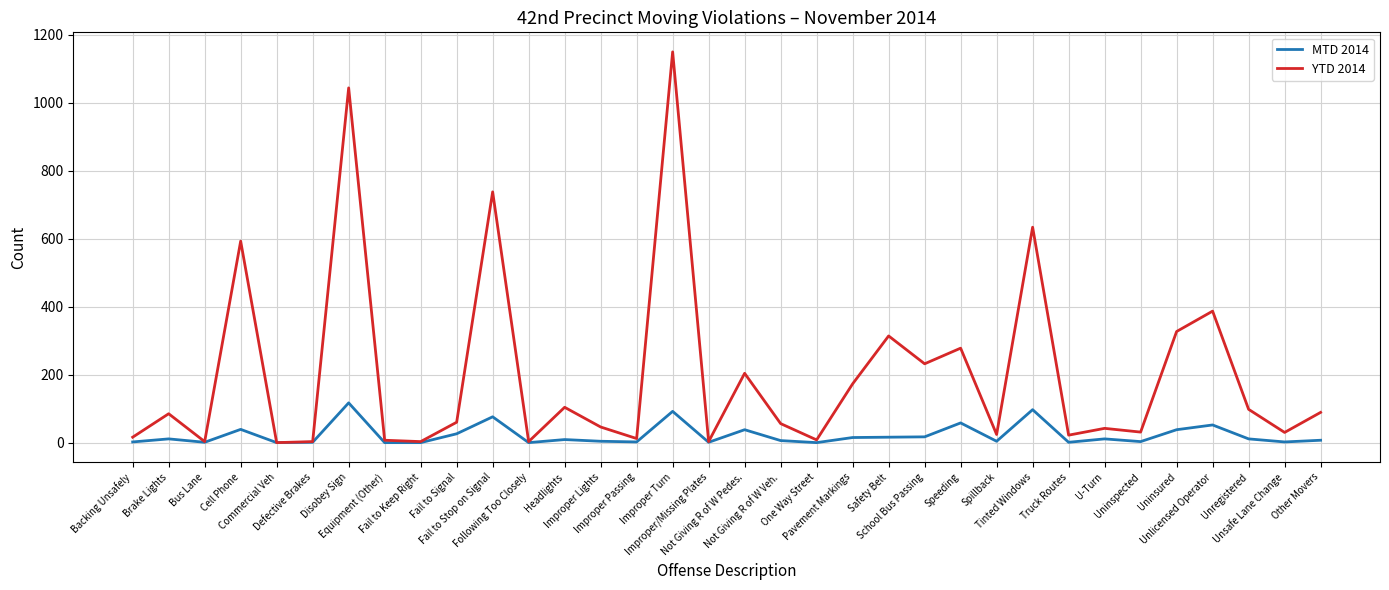

What position from the left is Headlights?

13